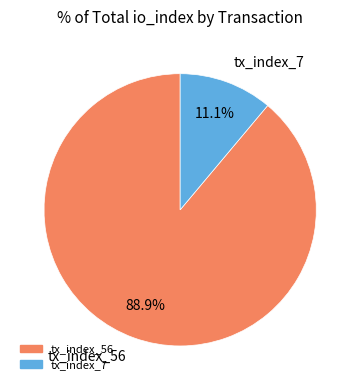

Rank the categories by value from highest to lowest.

tx_index_56, tx_index_7